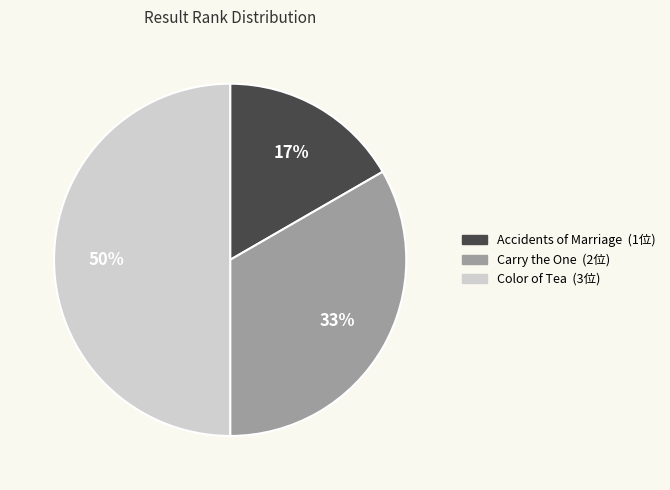

What is the largest slice in the pie chart?

Color of Tea